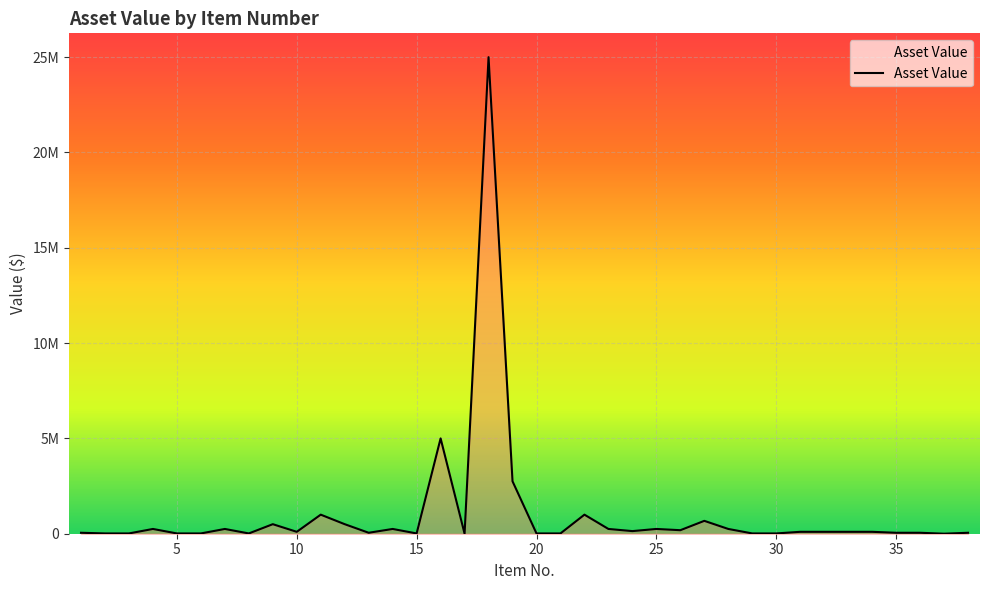

Does the chart have visible grid lines?

Yes